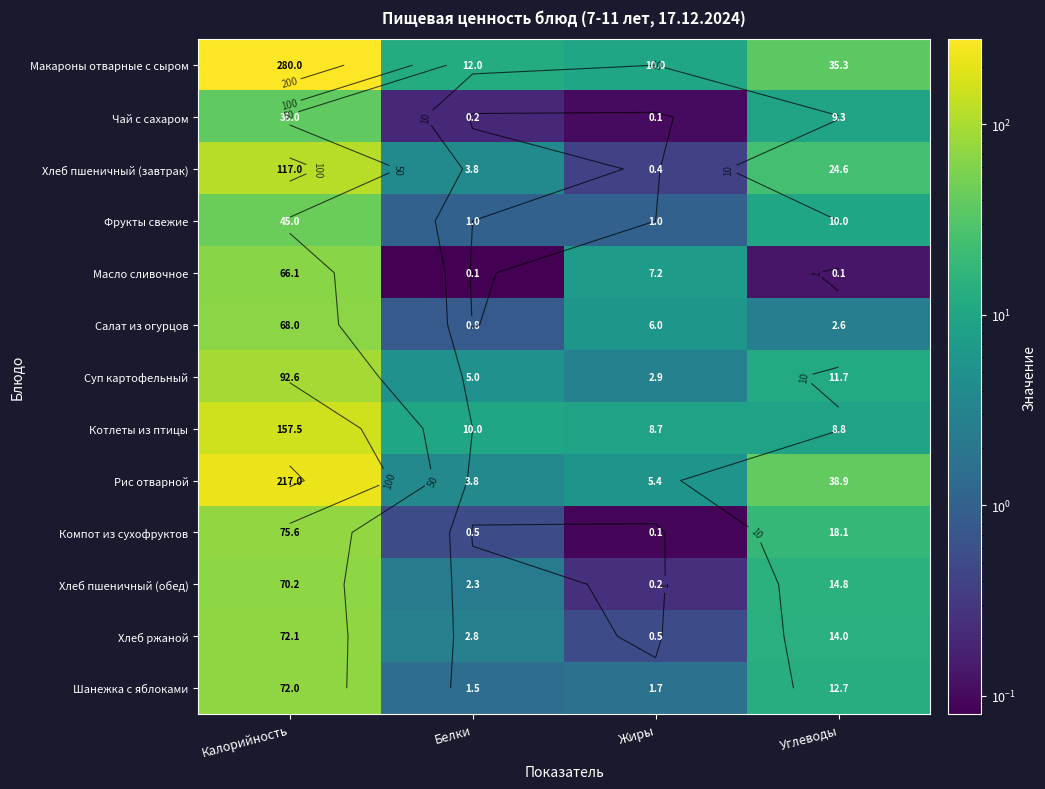

List the series in order of their peak value, lowest first.

Чай с сахаром, Фрукты свежие, Масло сливочное, Салат из огурцов, Хлеб пшеничный (обед), Шанежка с яблоками, Хлеб ржаной, Компот из сухофруктов, Суп картофельный, Хлеб пшеничный (завтрак), Котлеты из птицы, Рис отварной, Макароны отварные с сыром